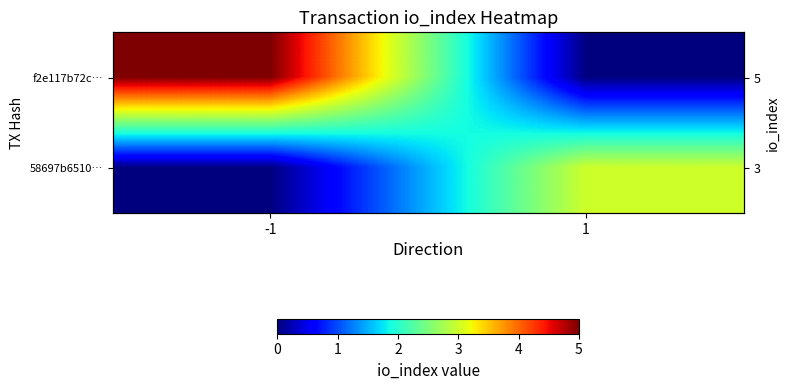

Which series has the largest total across all categories?

f2e117b72c…